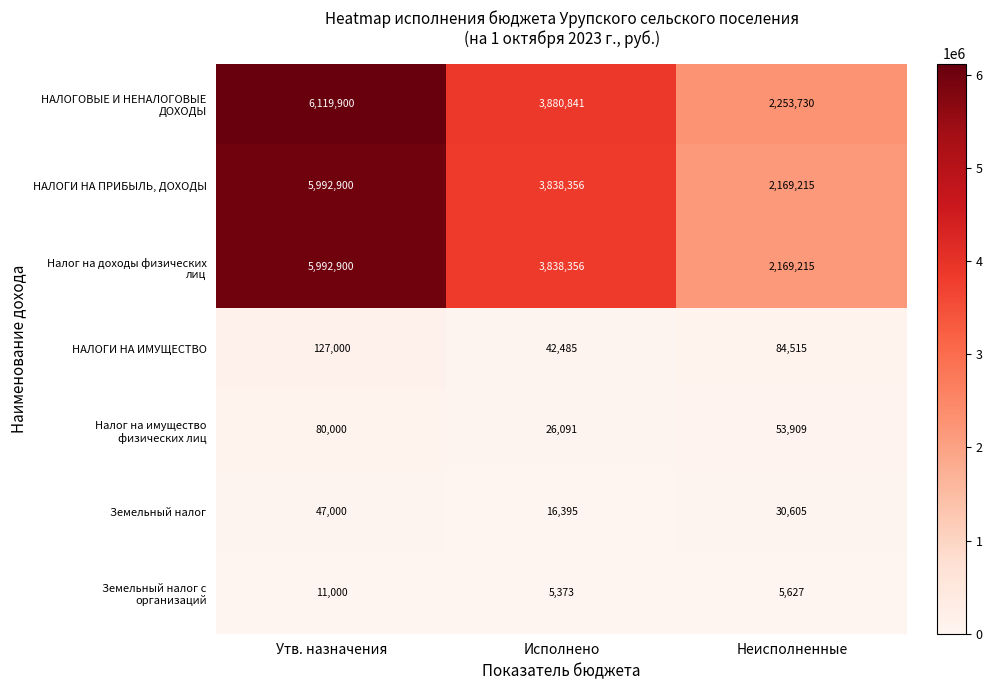

What is the difference between the highest and lowest values at Неисполненные?

2248103